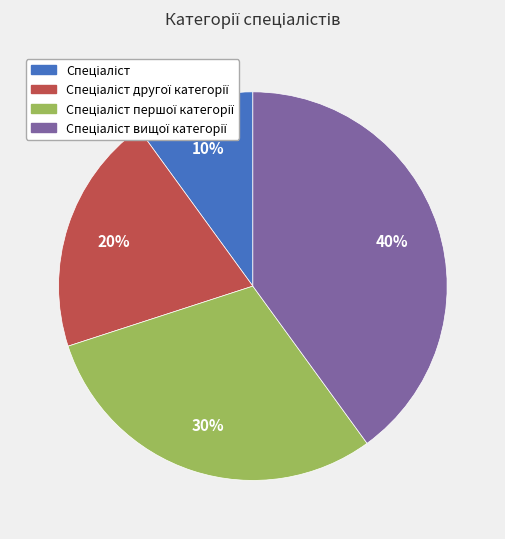

To the nearest percent, what is the average slice percentage?

25%